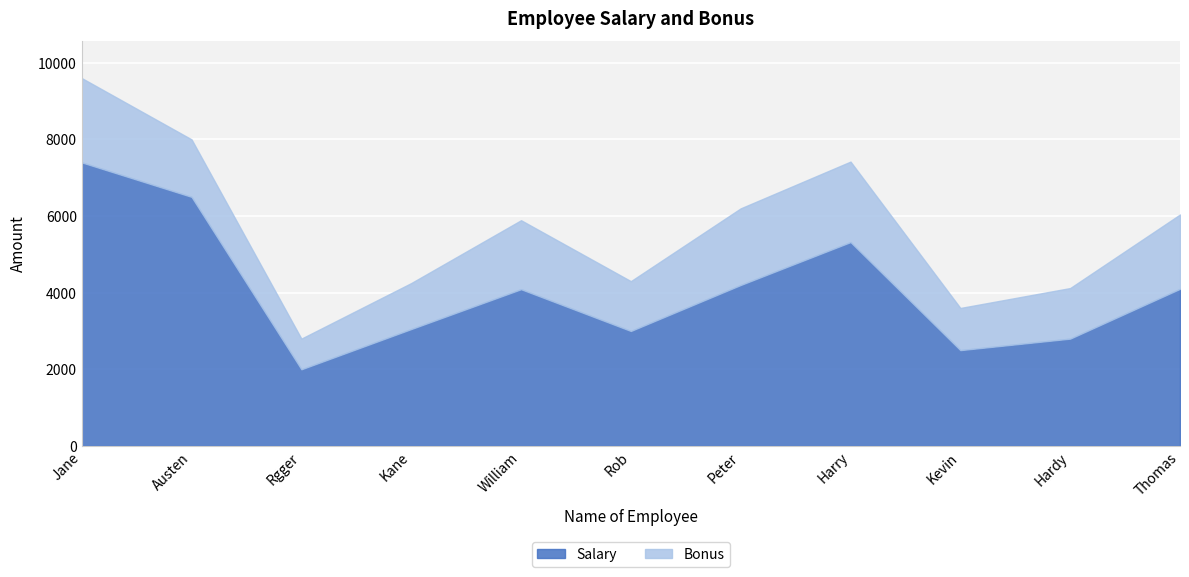

True or false: Salary and Bonus intersect in this chart.

False